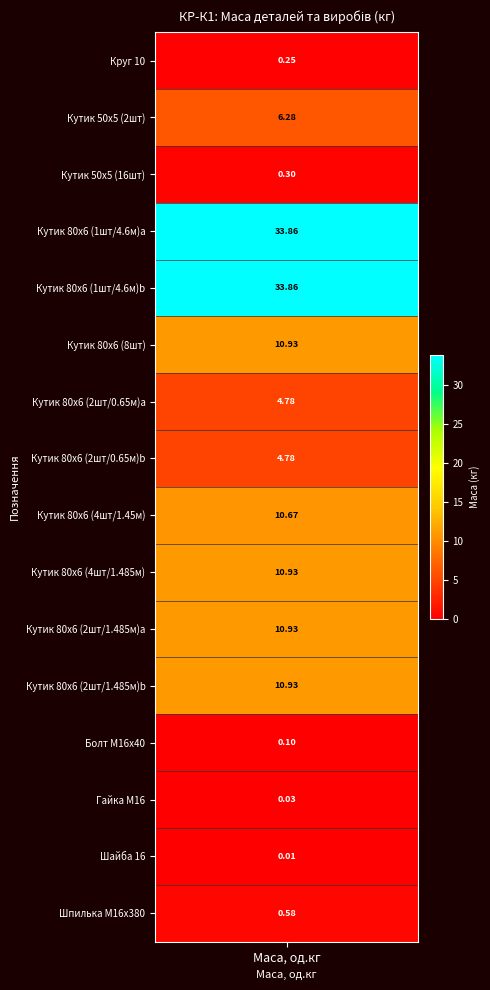

What is the change in value from 4 to 9?

-22.9